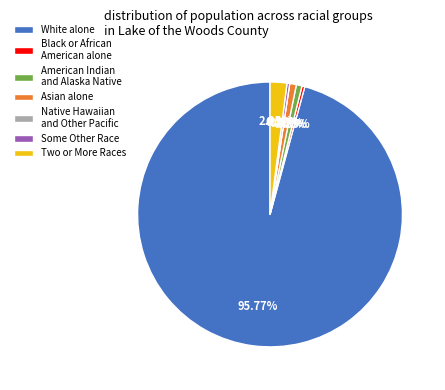

What is the ratio of the value at Asian alone to the value at Two or More Races?

0.3